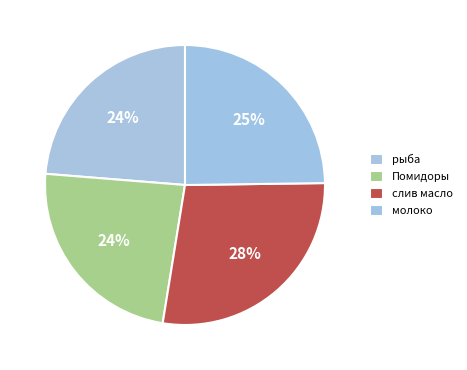

What is the ratio of the value at рыба to the value at Помидоры?

1.0